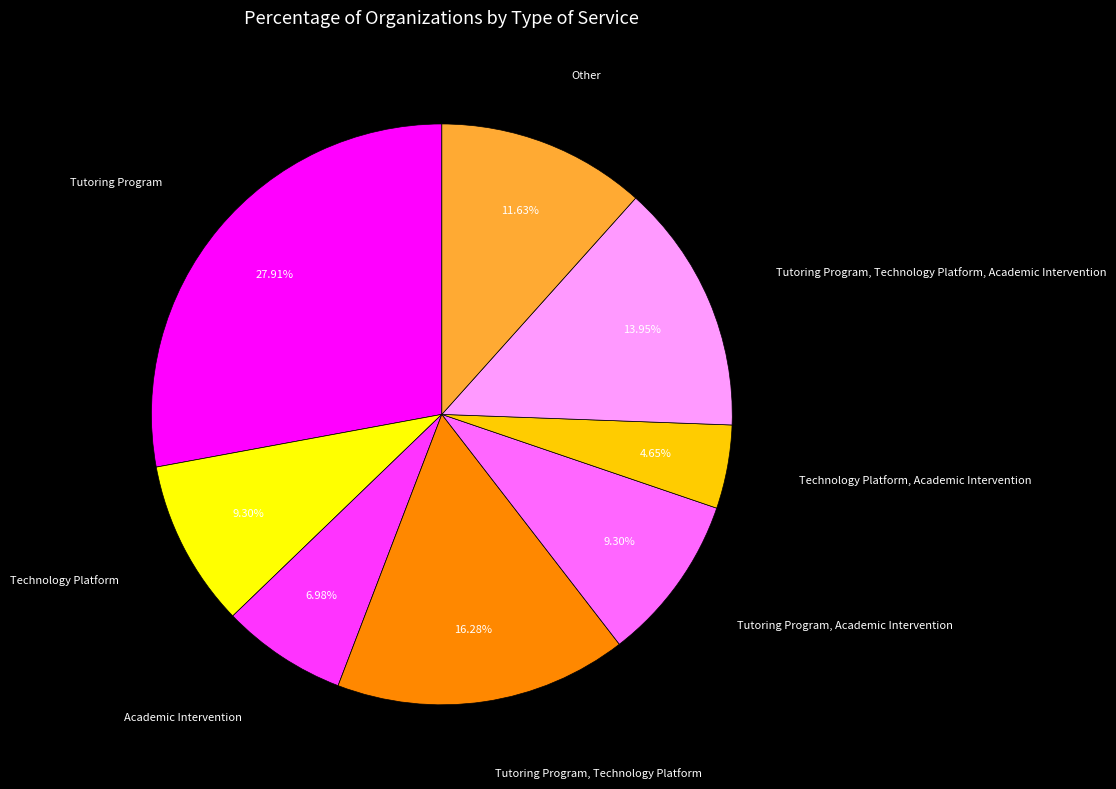

Between Tutoring Program and Tutoring Program, Academic Intervention, which is larger?

Tutoring Program